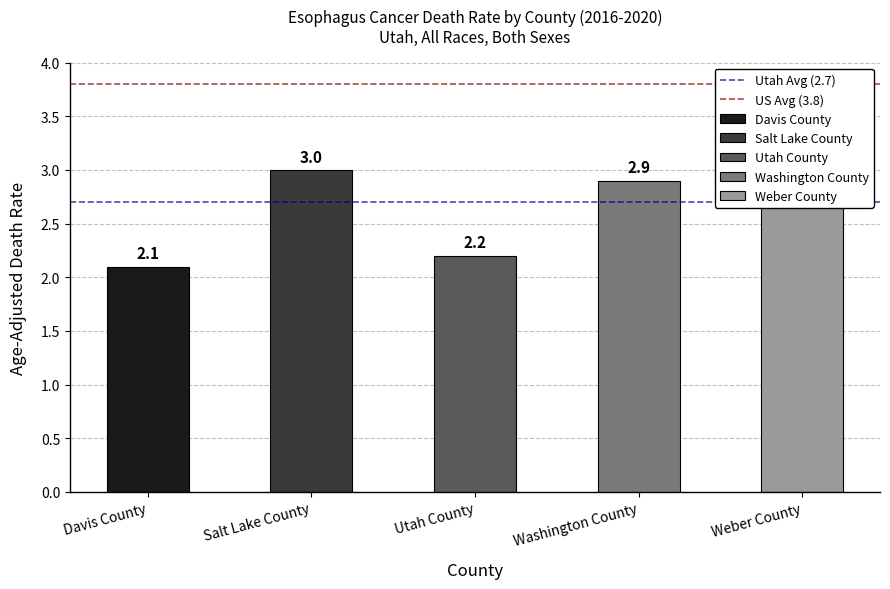

What is the value of the US Avg (3.8) bar at the 1st from the left?

3.8